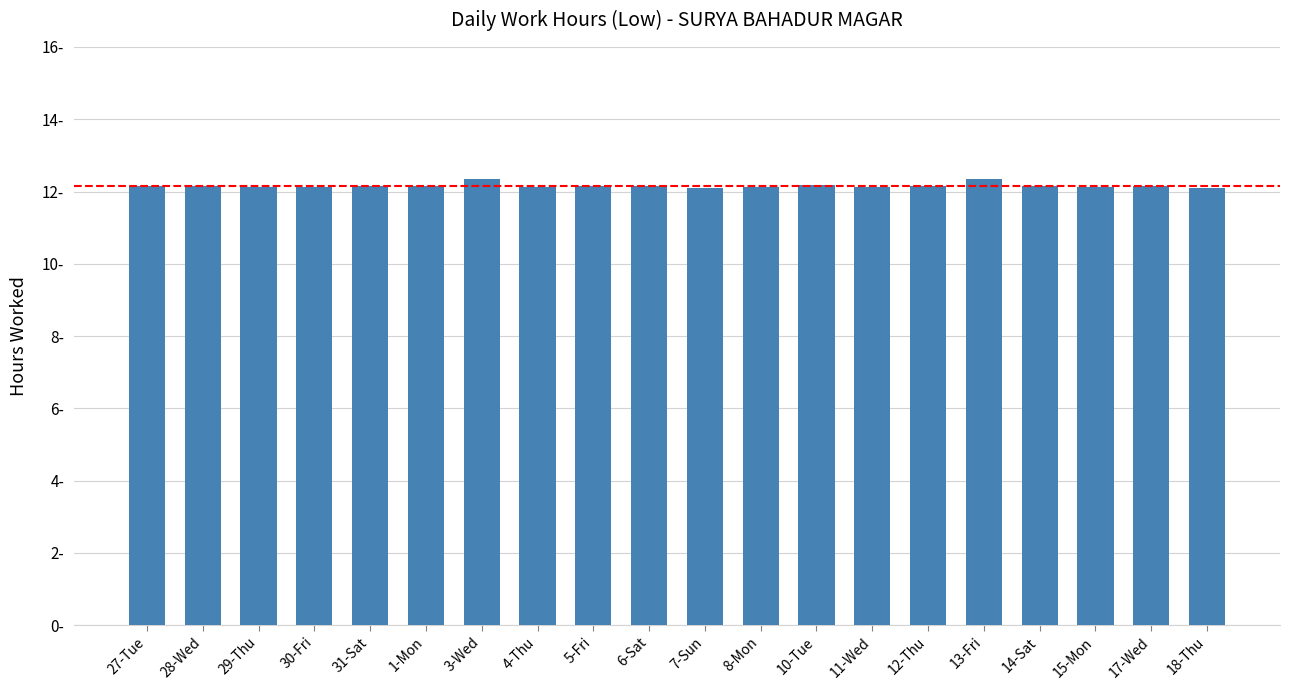

Are the bars horizontal?

No